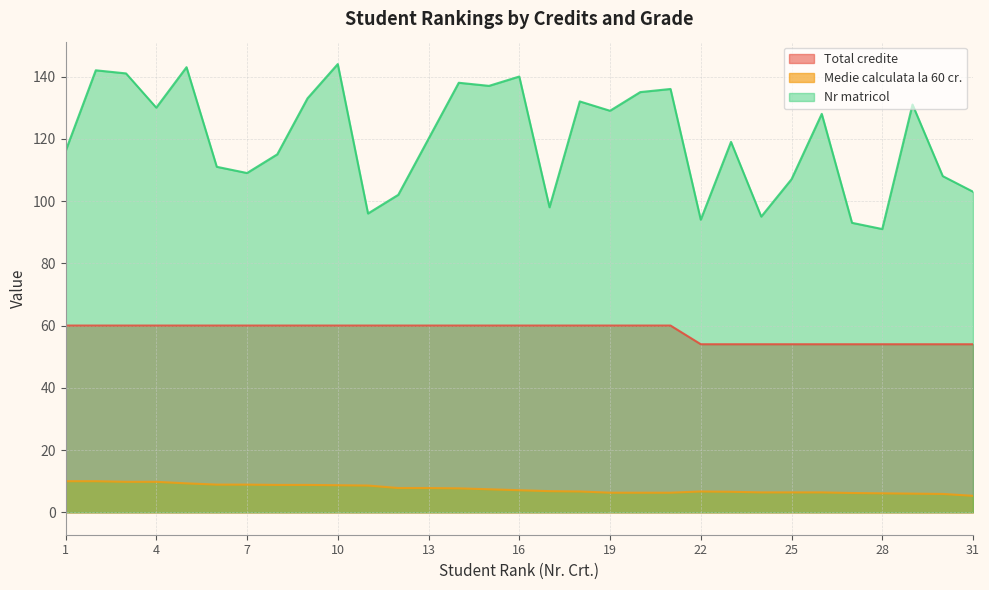

The value of Total credite at 15 is 60.0. True or false?

True